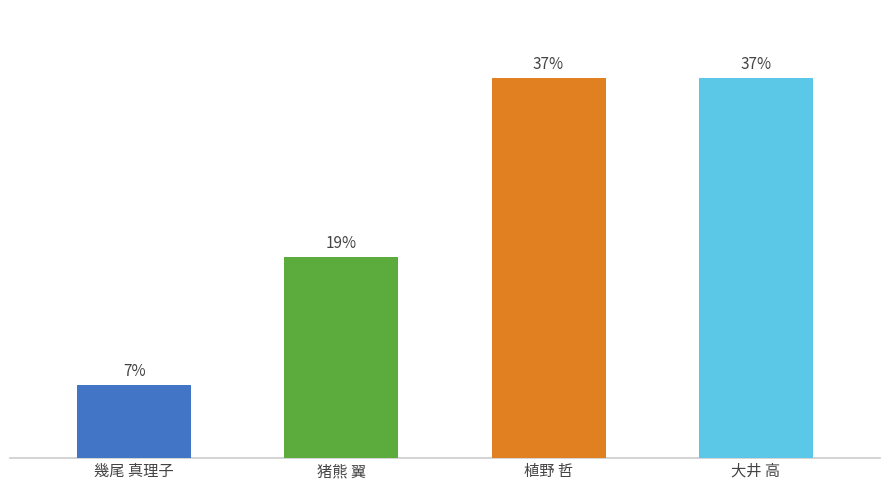

Does the chart contain any negative values?

No